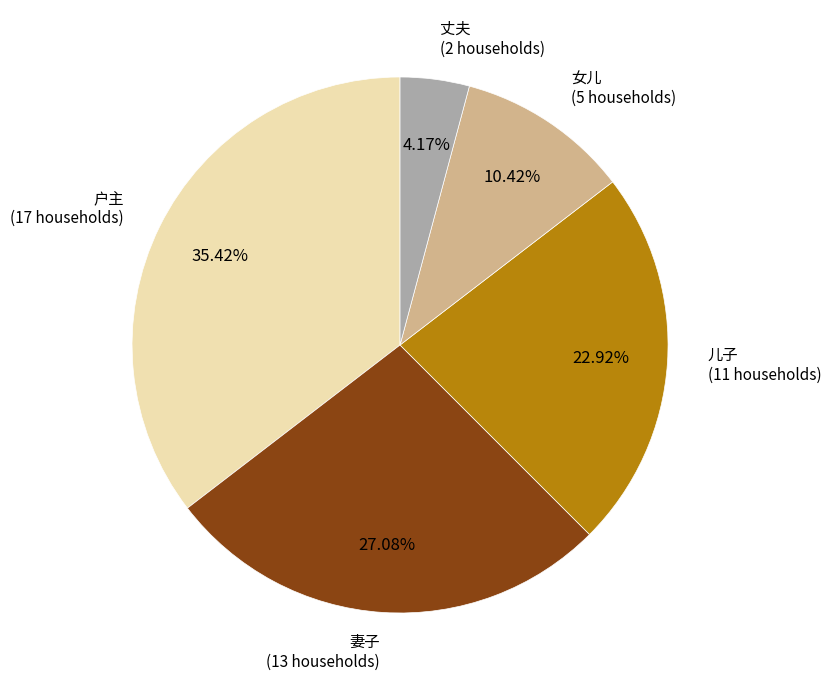

To the nearest percent, what is the average slice percentage?

20%